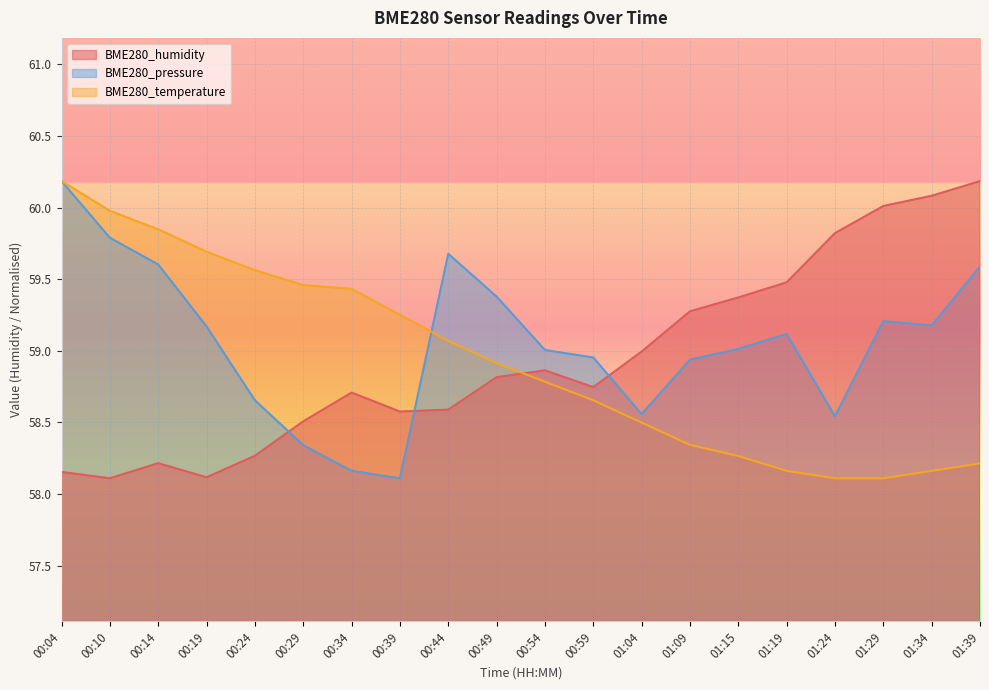

What is the total value across all series at 00:14?

177.7